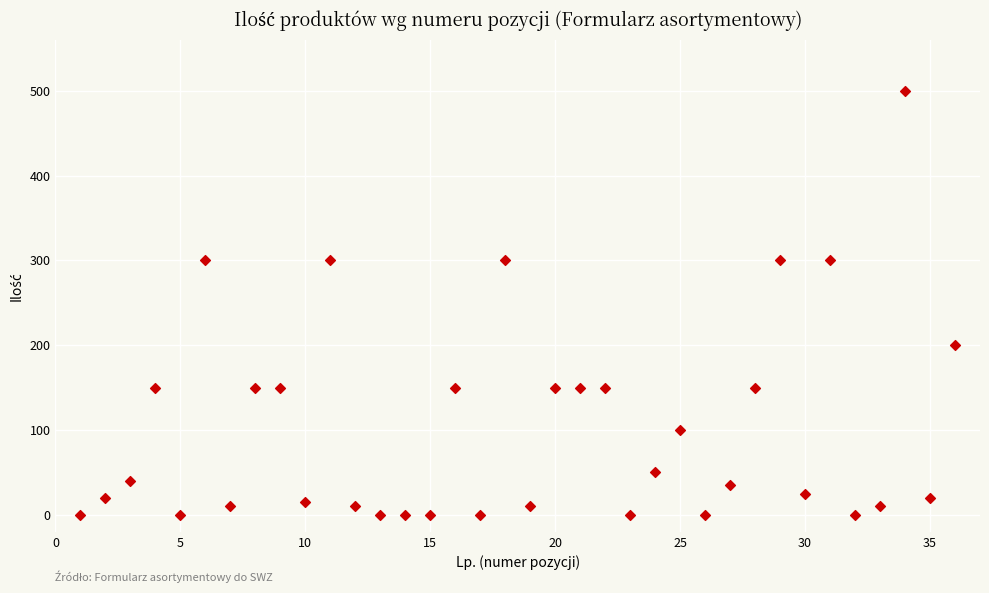

What is the range of Y values (max minus min)?

500